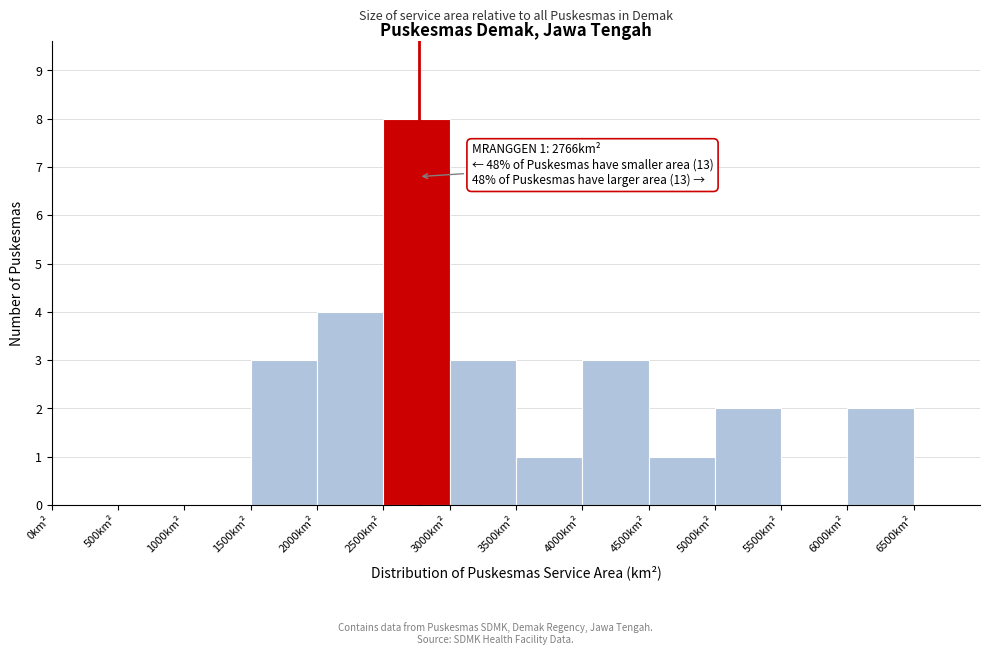

Which range on the x-axis has the tallest bar?

2500 to 3000